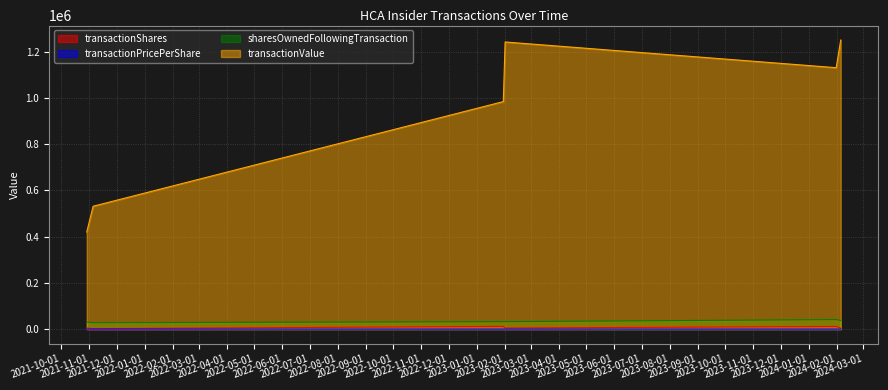

Rank the series by their maximum value, from highest to lowest.

transactionValue, sharesOwnedFollowingTransaction, transactionShares, transactionPricePerShare